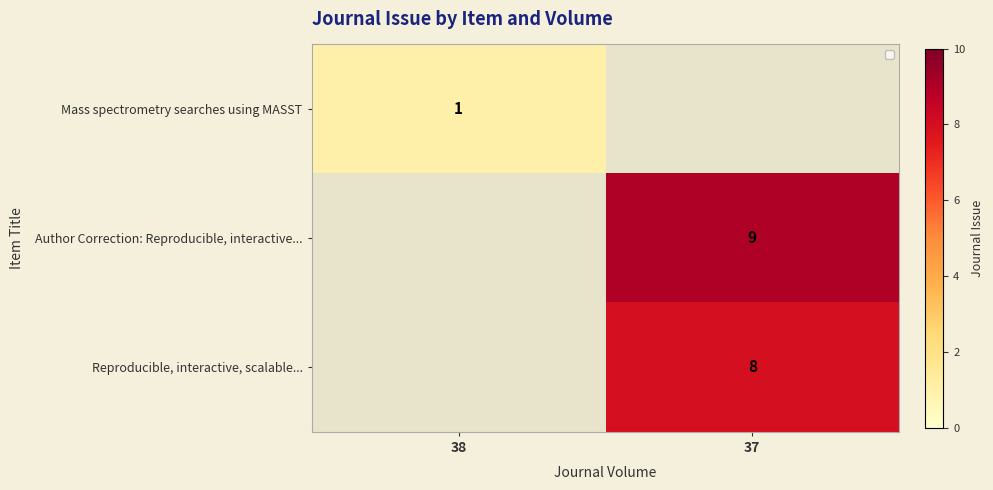

What is the difference between the highest and lowest values at 38?

1